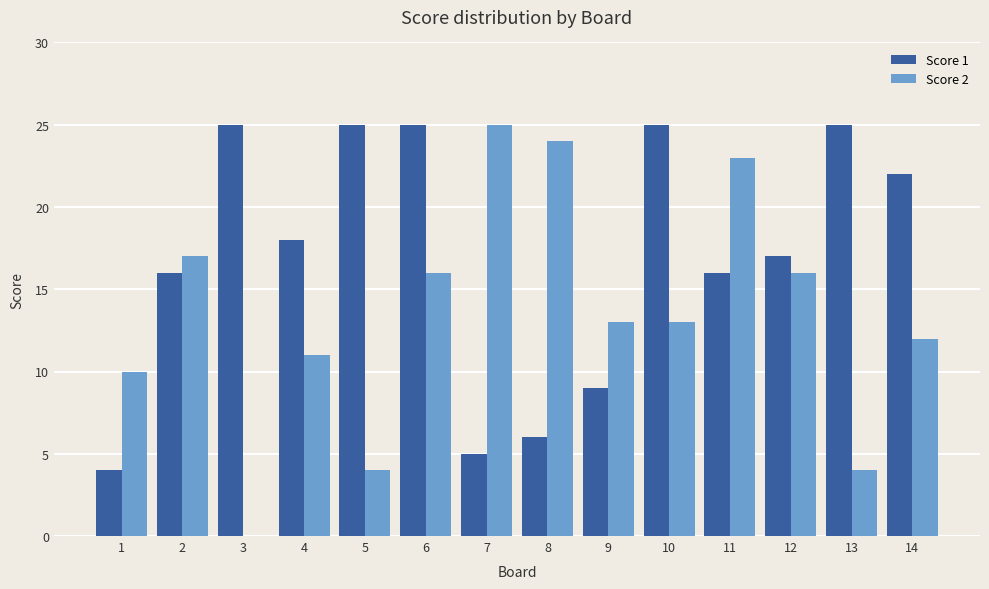

How many groups of bars are there?

14